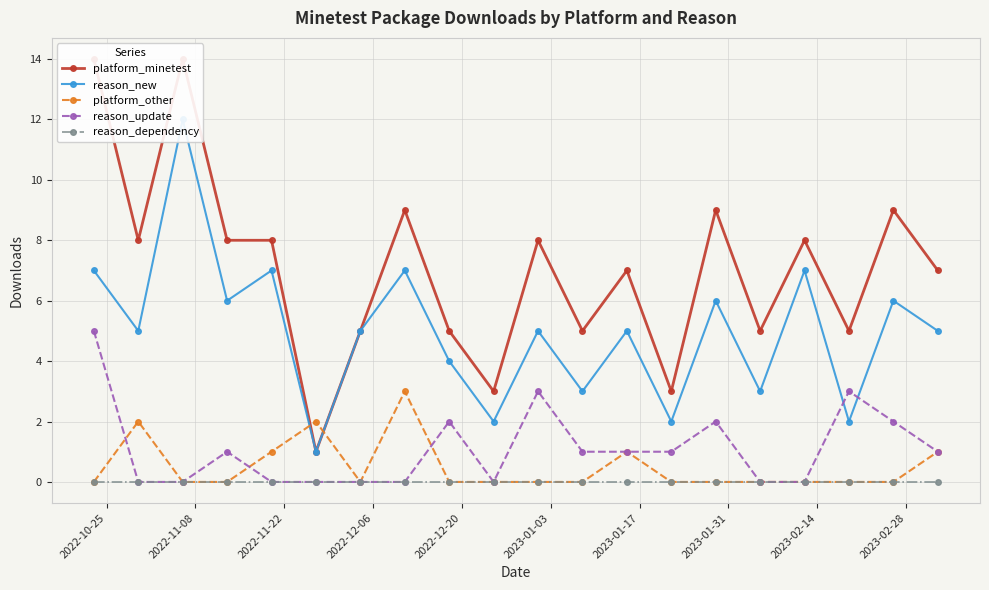

What is the value of the reason_update point at the 18th from the left?

3